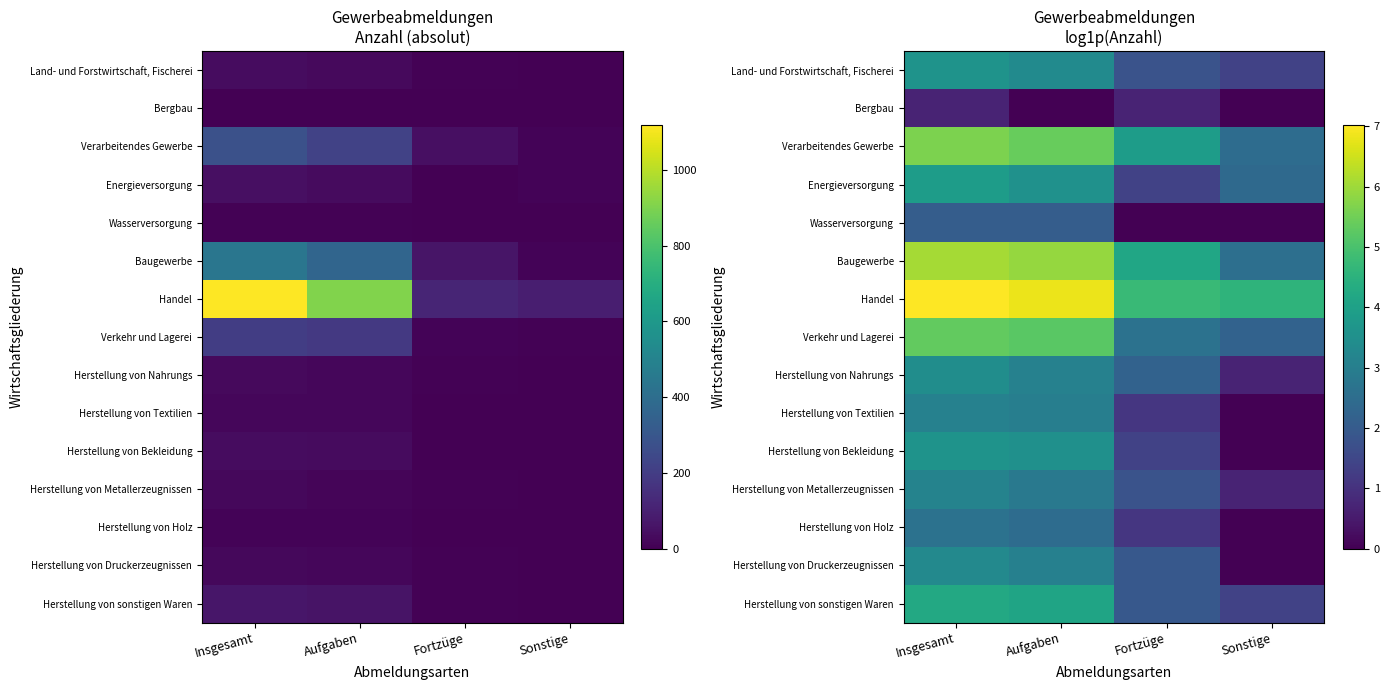

The Herstellung von Textilien series shows 3.1 at Insgesamt. True or false?

True